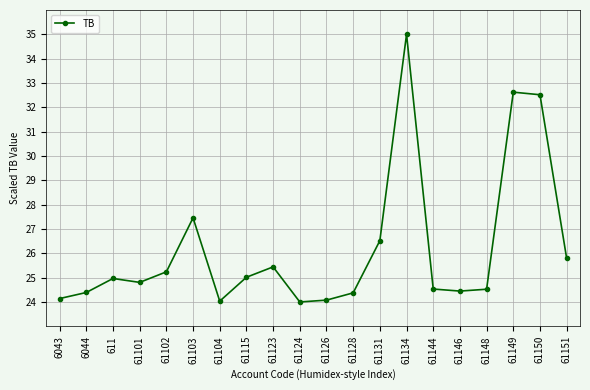

What is the smallest value displayed?

24.0